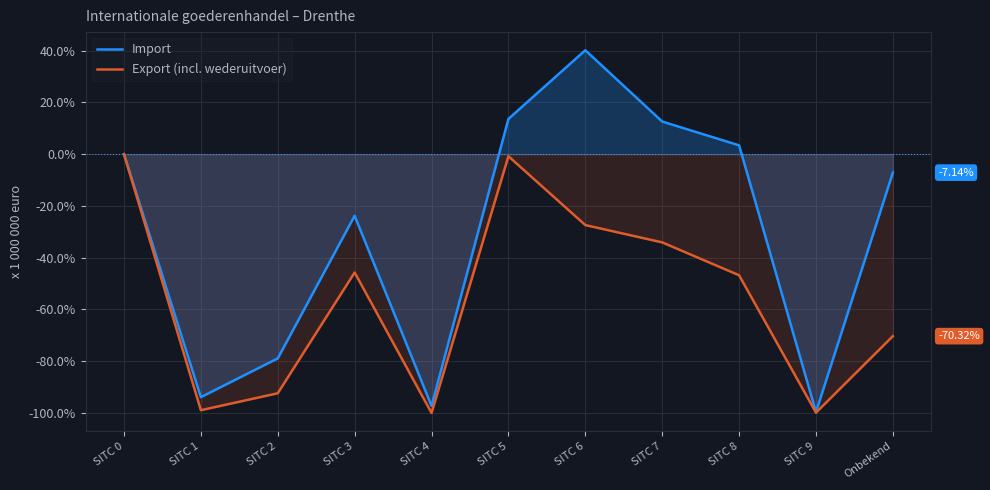

Where is the first local maximum for Export (incl. wederuitvoer)?

SITC 3